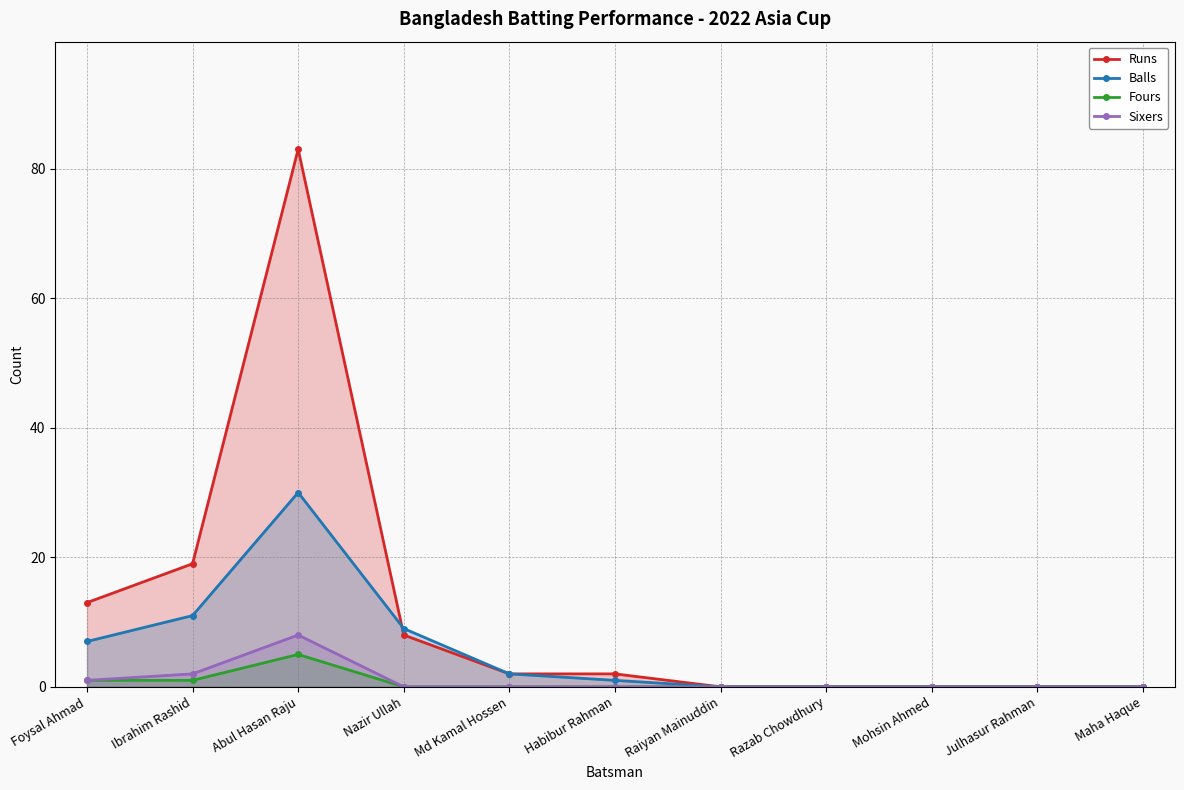

True or false: Balls and Sixers intersect in this chart.

False